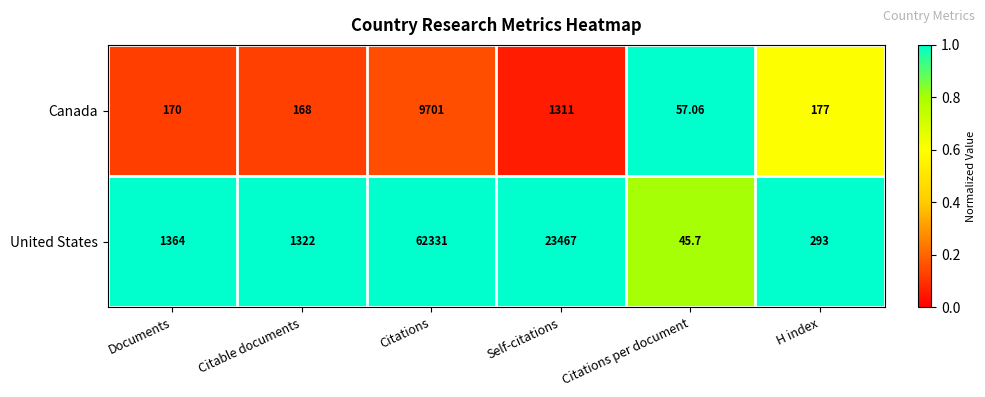

What is the total value across all series at Citations per document?

102.8